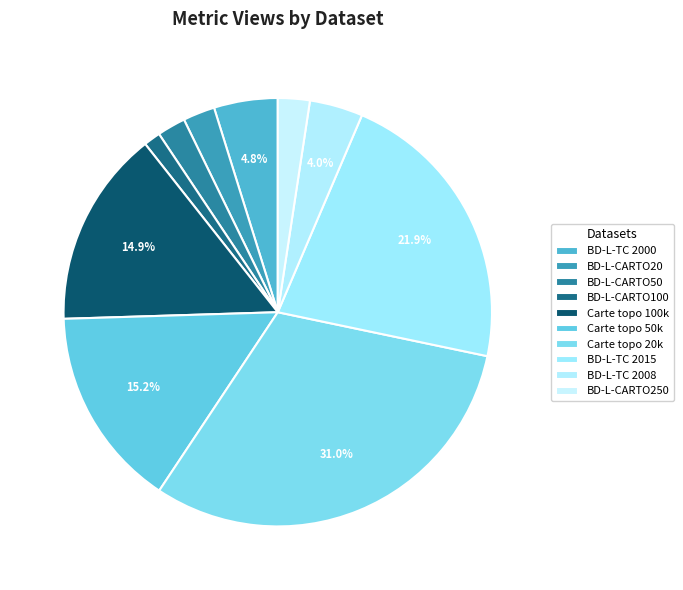

To the nearest percent, what is the combined percentage of Carte topo 20k and Carte topo 100k?

46%